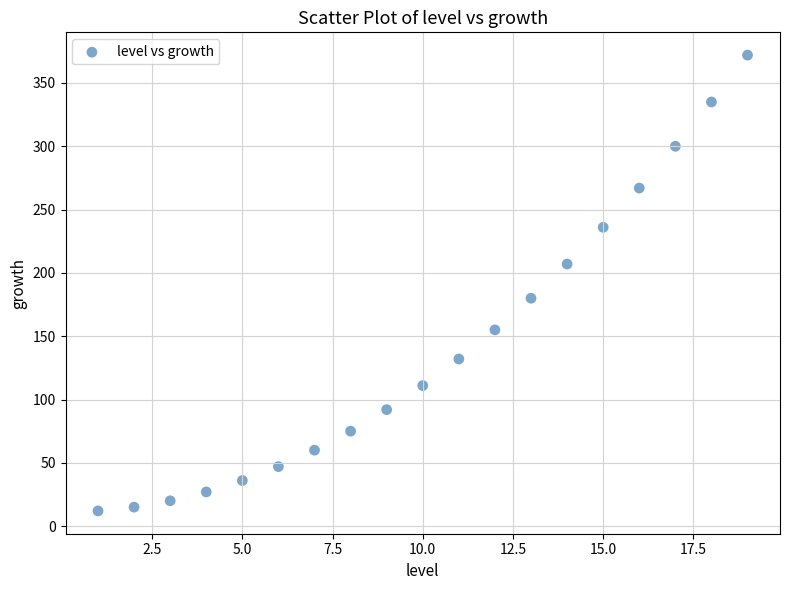

What is the range of Y values (max minus min)?

360